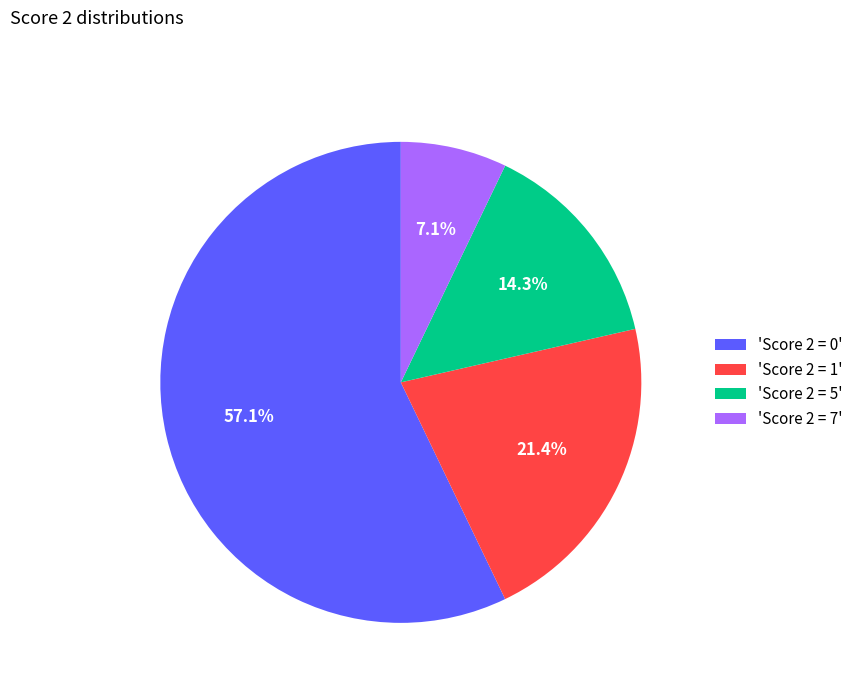

Count the number of slices in the pie.

4